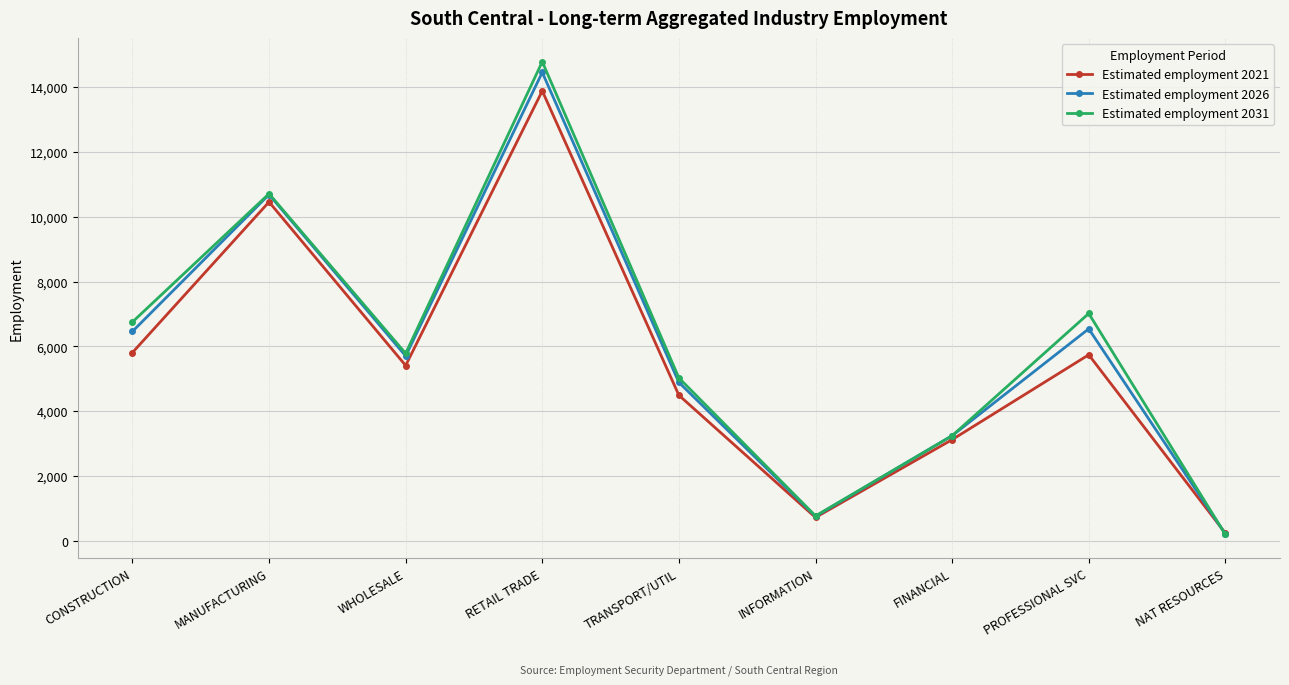

What is the total value across all series at NAT RESOURCES?

668